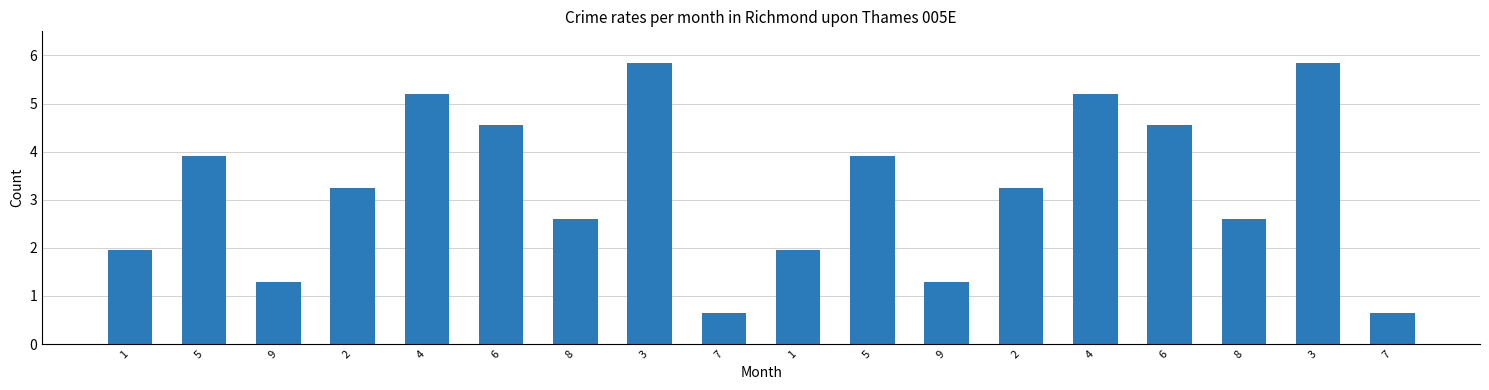

What is the label of the 7th bar from the left?

8